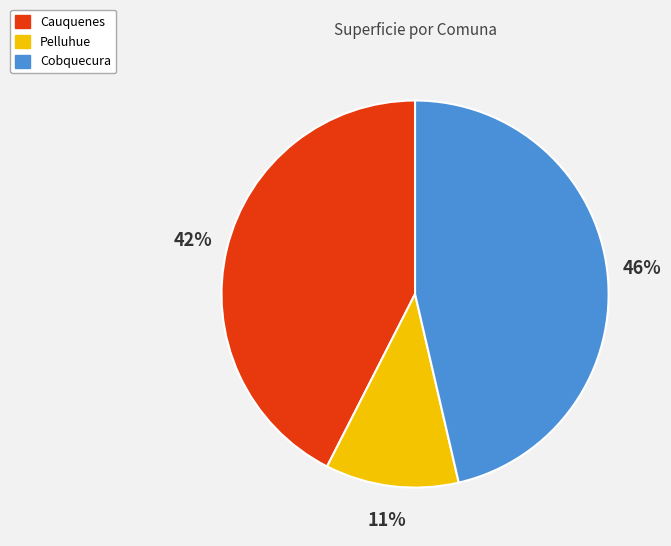

To the nearest percent, what is the difference between the Cauquenes and Cobquecura slice percentages?

4%